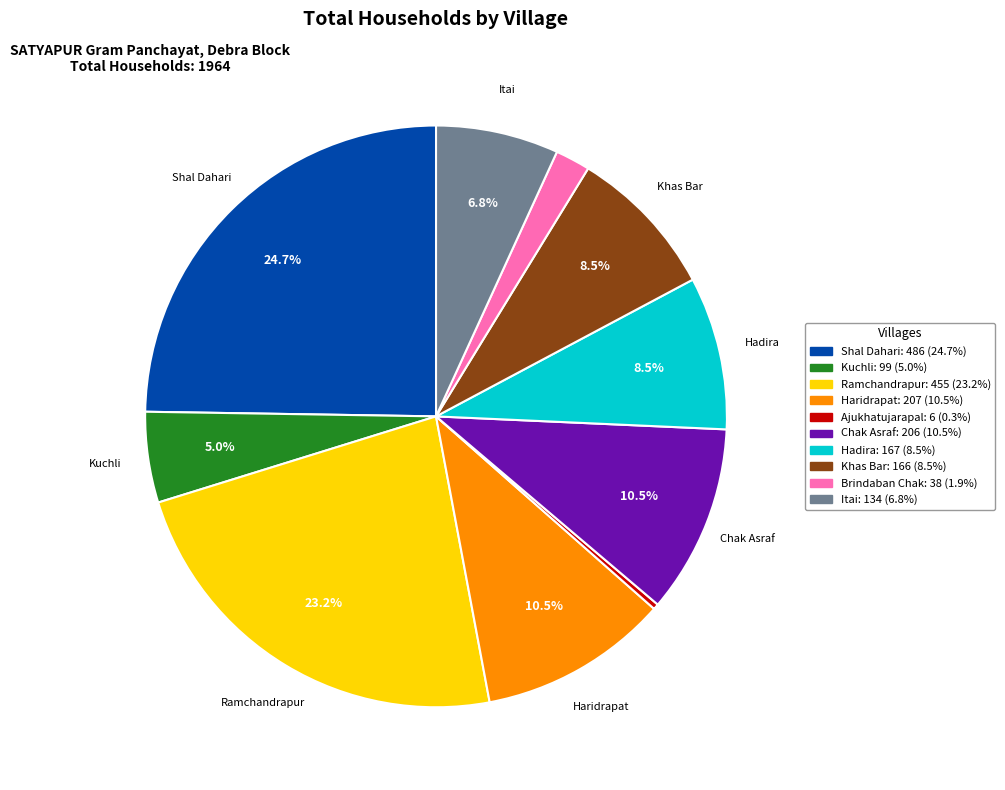

Is there a majority slice in this chart?

No